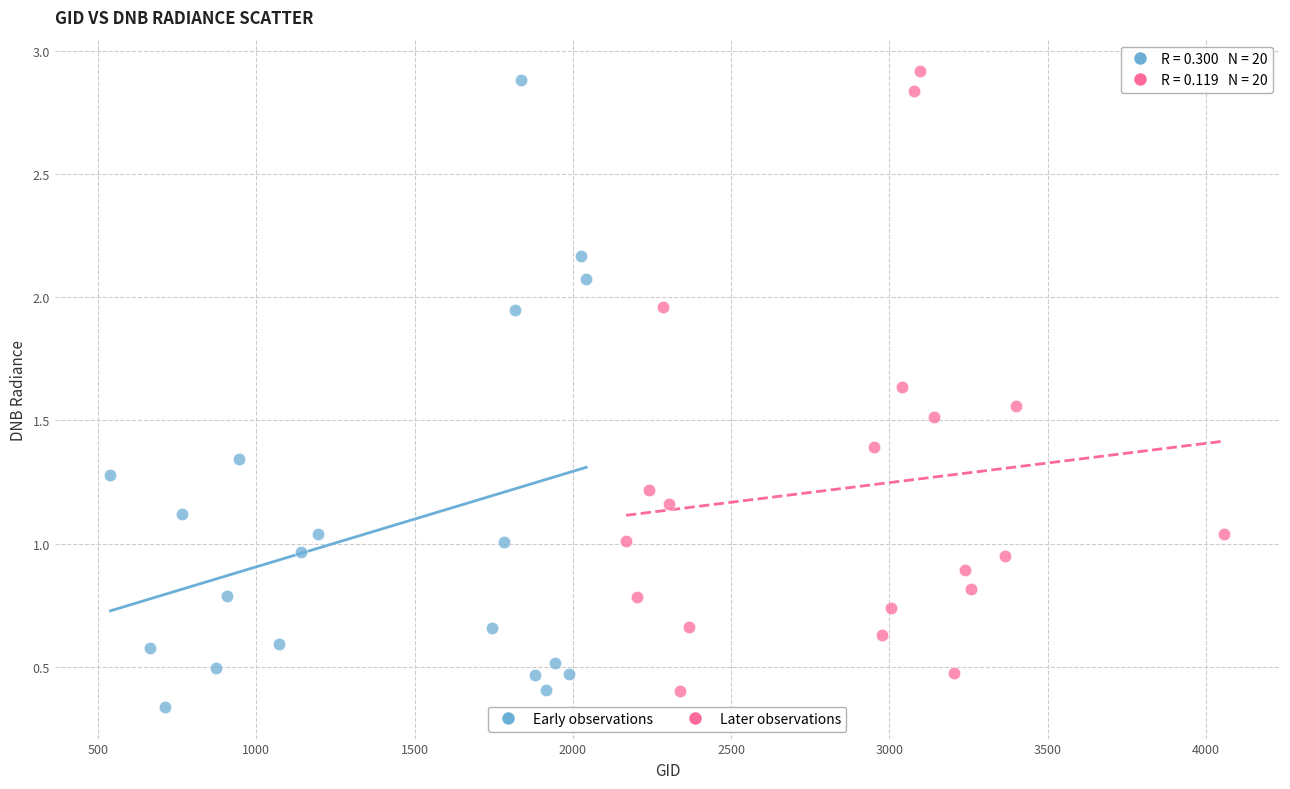

Which series reaches the minimum Y coordinate?

Early observations